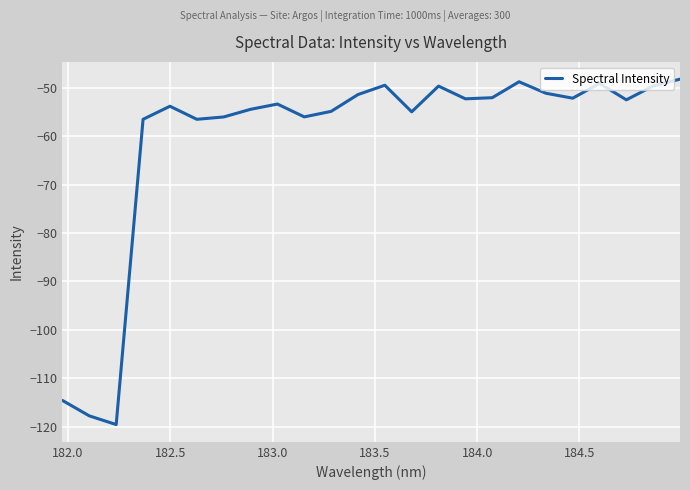

What is the smallest value displayed?

-119.5